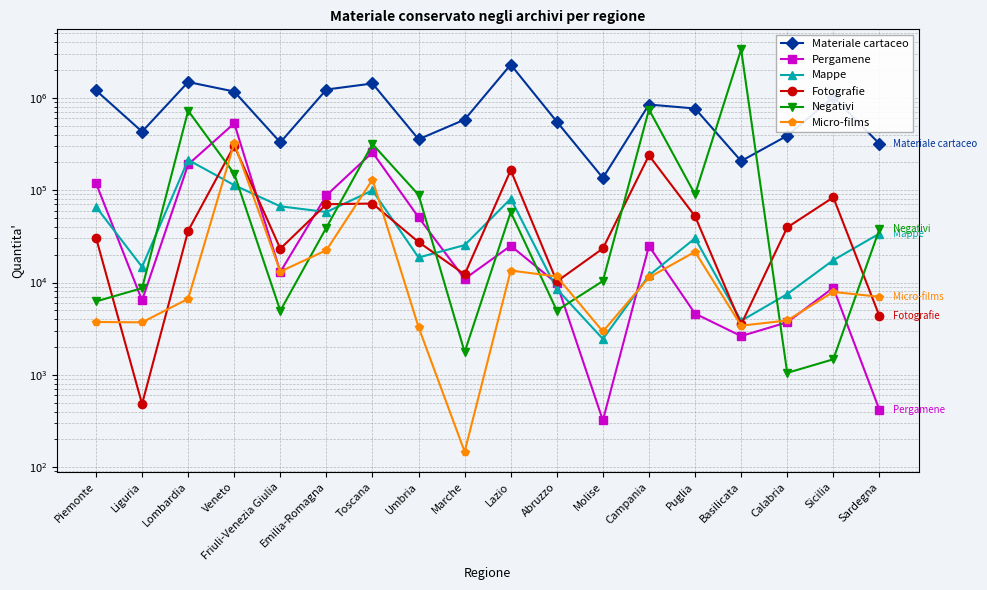

Which series has the widest spread of values?

Negativi